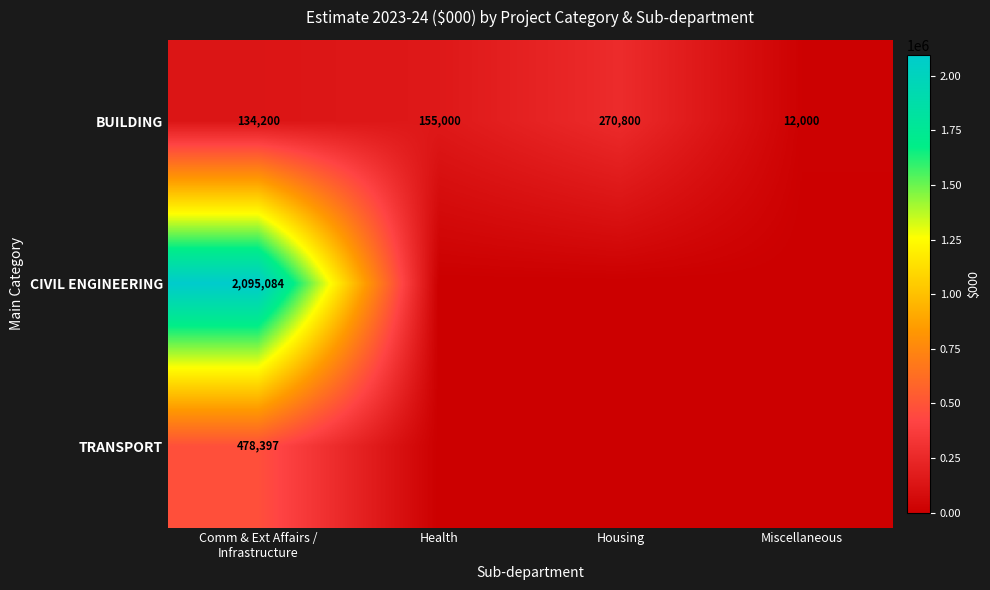

What is the difference between the maximum and second lowest values in the BUILDING series?

136600